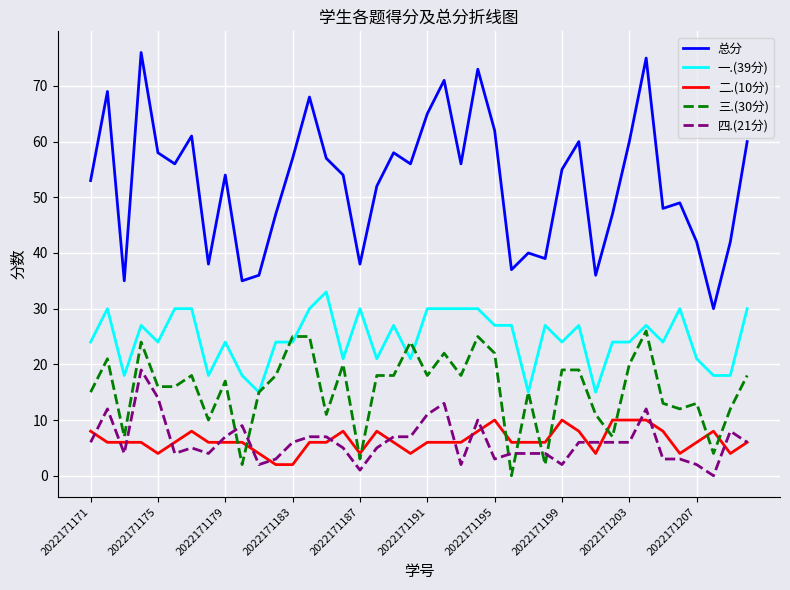

What is the maximum value for 总分?

76